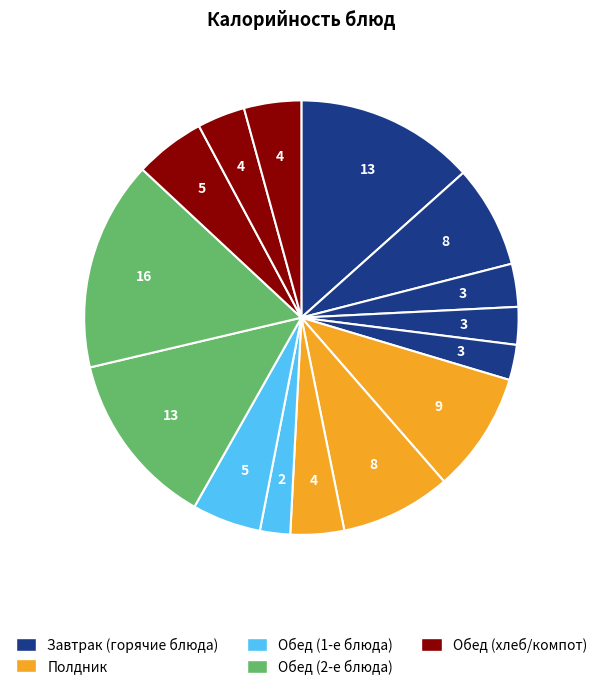

How many slices are in this pie chart?

15